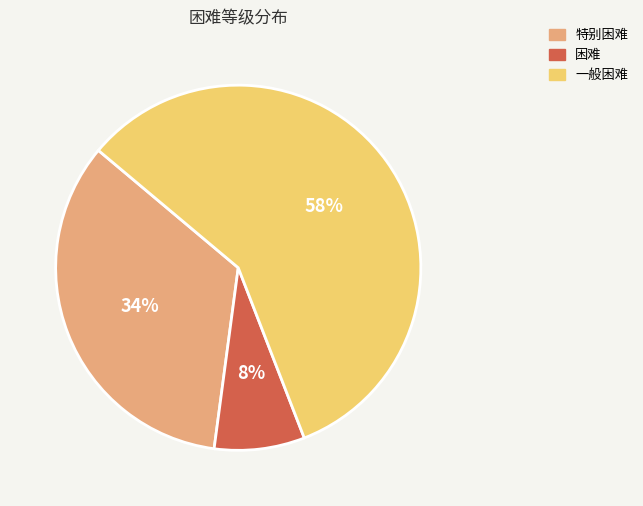

Which category has the smallest portion of the pie?

困难